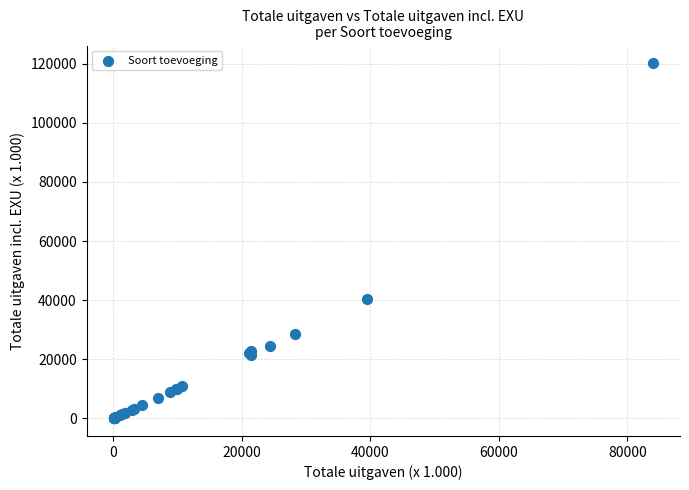

What Y value in the scatter plot is closest to 60099?

40516.1